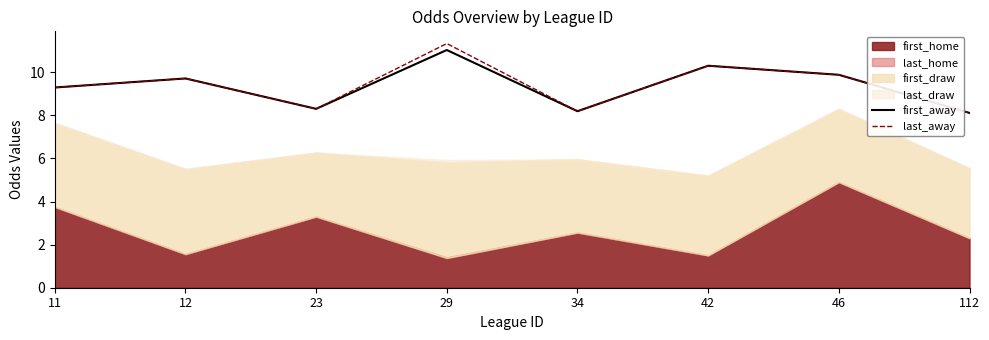

The first_away series shows 9.3 at 11. True or false?

True